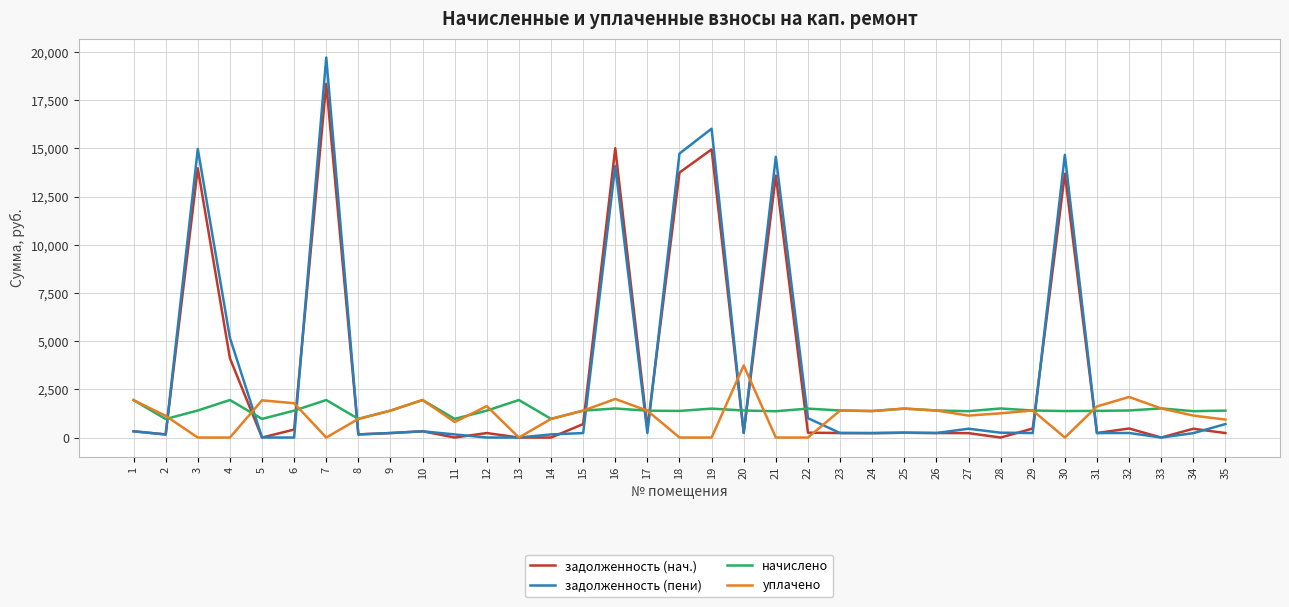

What is the sum of the задолженность (нач.) values at 30 and 31?

13915.7